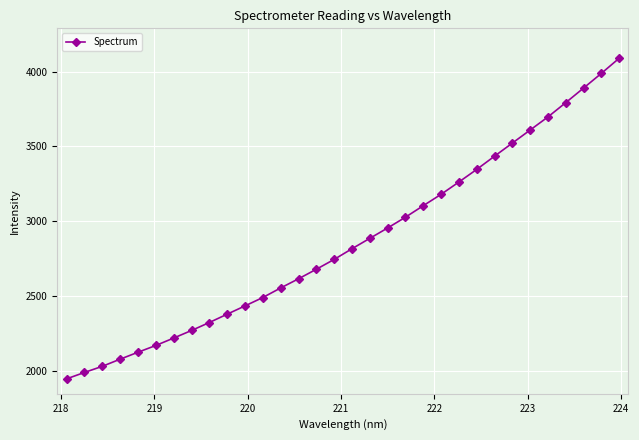

How many lines are shown in the chart?

1